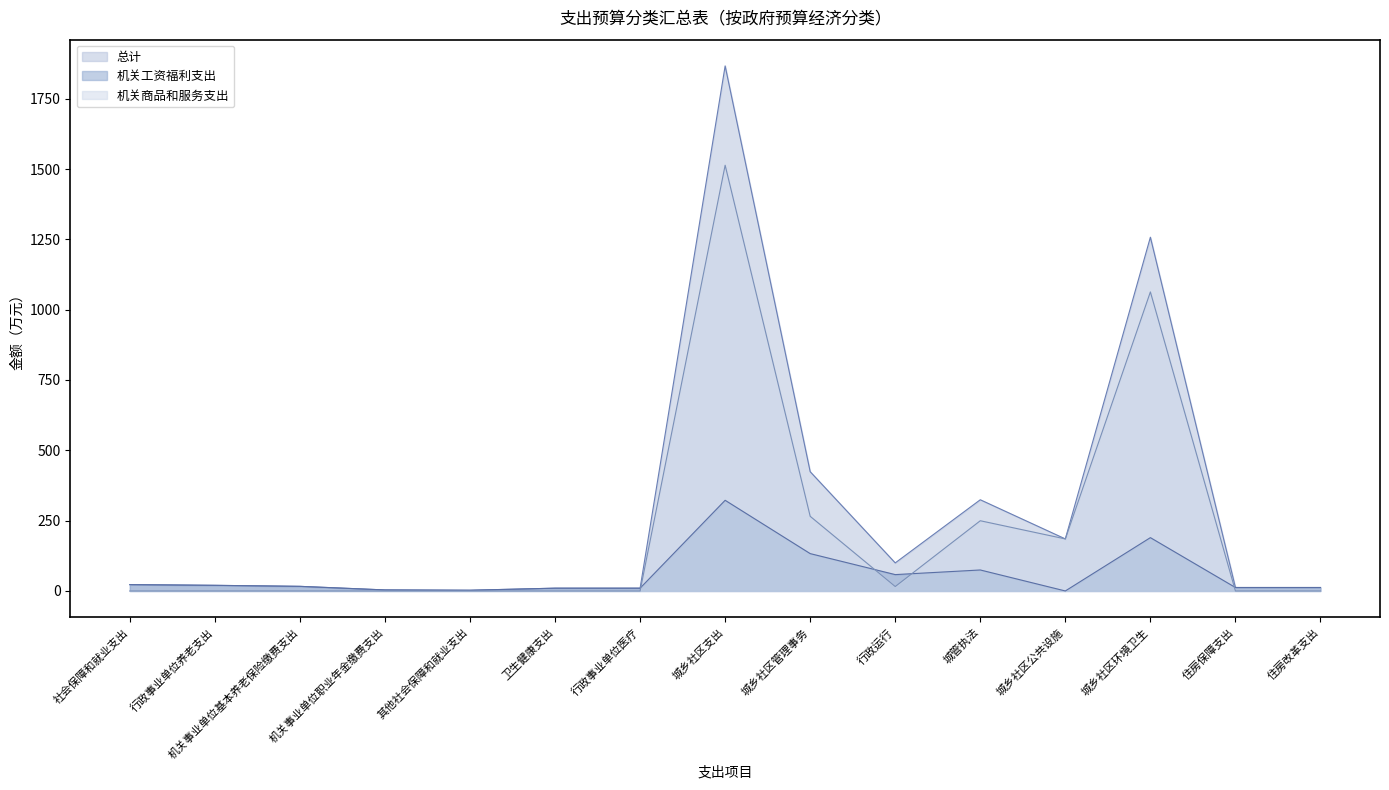

Reading right to left, what are all the values shown in this chart?

总计: 12.3	12.3	1257.5	185.0	324.2	99.8	424.0	1866.5	9.9	9.9	2.5	3.6	16.4	20.0	22.5
机关工资福利支出: 12.3	12.3	189.6	0.0	74.6	58.2	132.8	322.3	9.9	9.9	2.5	3.6	16.4	20.0	22.5
机关商品和服务支出: 0.0	0.0	1063.1	185.0	249.6	15.8	265.4	1513.4	0.0	0.0	0.0	0.0	0.0	0.0	0.0